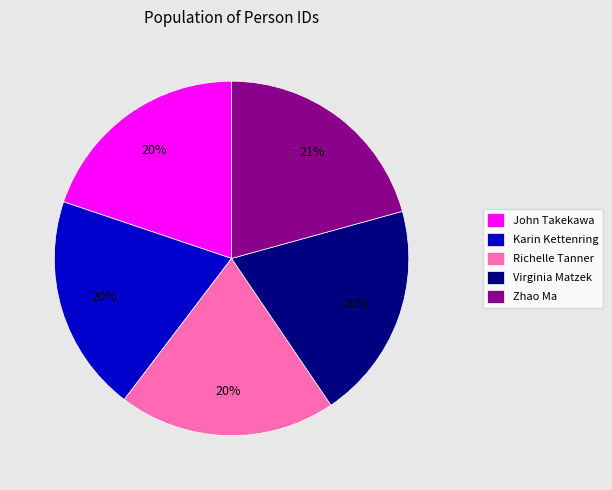

To the nearest percent, what portion does Karin Kettenring represent?

20%